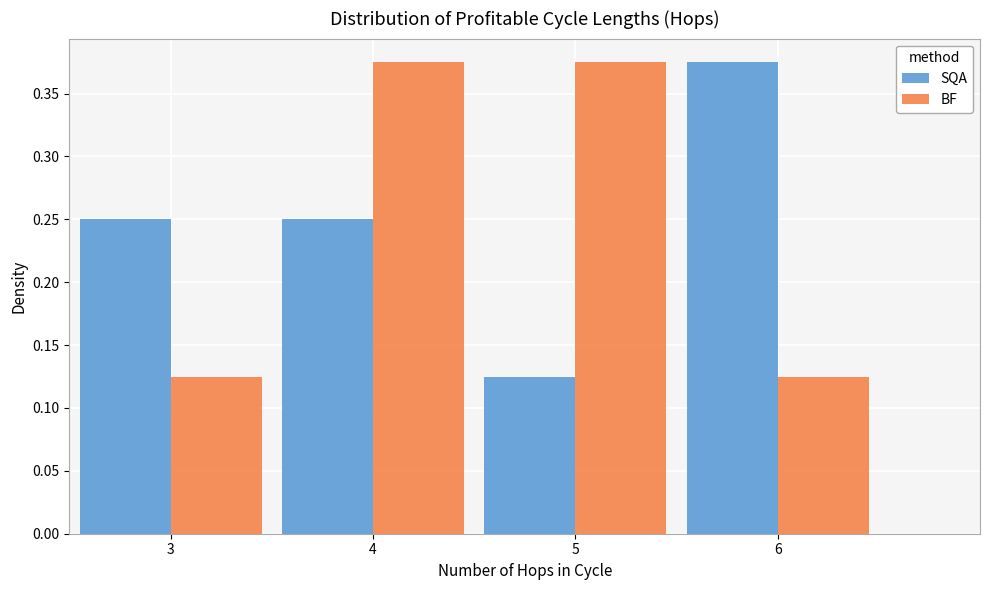

Reading left to right, transcribe this chart: for each range on the x-axis, give the height of each series' bar. The values are not printed on the chart, so give them approximately, as read against the axis.

2.5 to 3.5: SQA=0.250	BF=0.125
3.5 to 4.5: SQA=0.250	BF=0.375
4.5 to 5.5: SQA=0.125	BF=0.375
5.5 to 6.5: SQA=0.375	BF=0.125